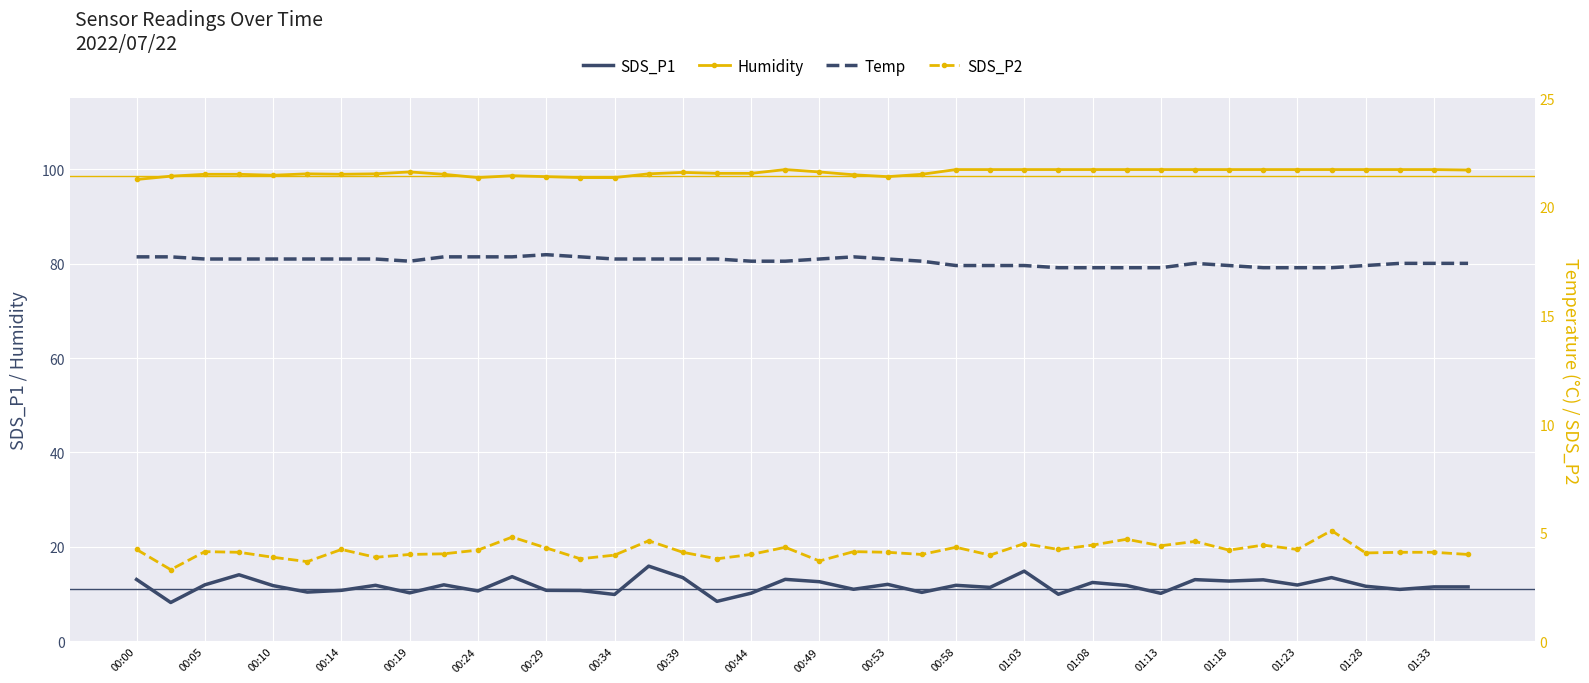

Which series has the widest spread of values?

SDS_P1